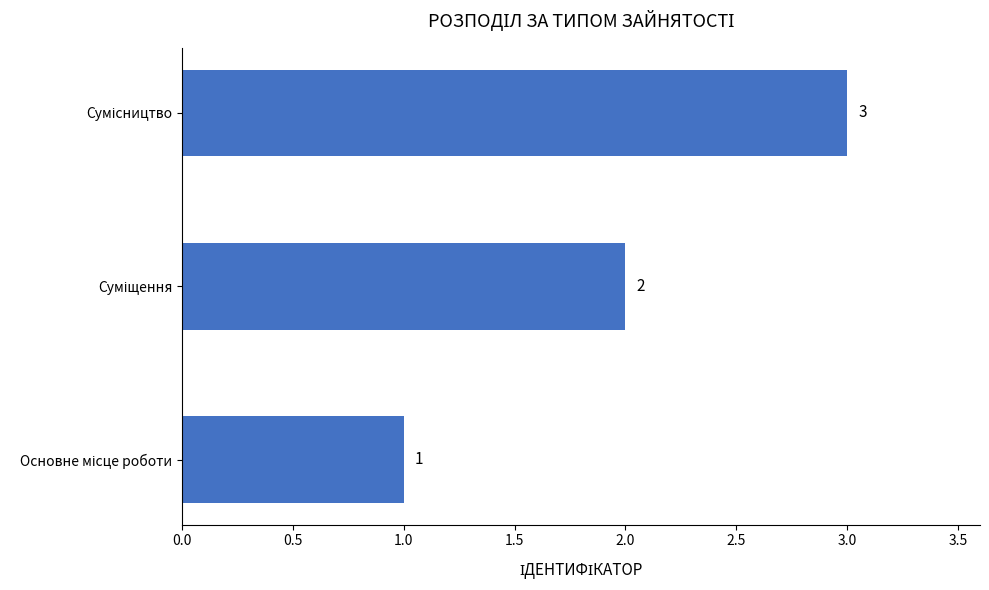

How many categories are shown in the chart?

3